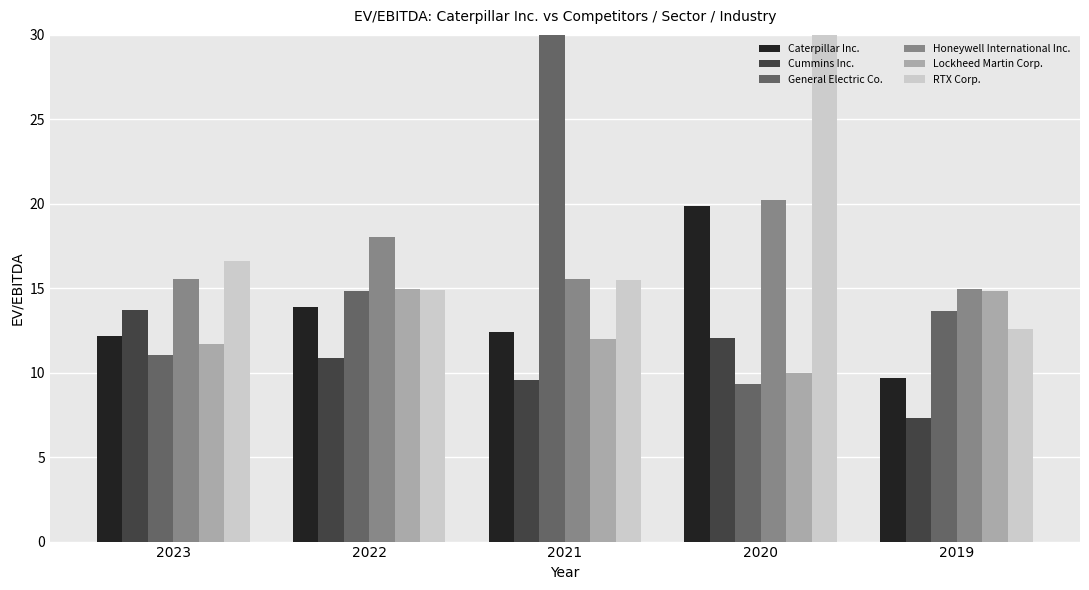

Reading left to right, list all the values displayed in this chart.

Caterpillar Inc.: 12.2	13.9	12.4	19.9	9.7
Cummins Inc.: 13.7	10.9	9.6	12.0	7.3
General Electric Co.: 11.1	14.8	95.6	9.3	13.7
Honeywell International Inc.: 15.6	18.0	15.6	20.2	14.9
Lockheed Martin Corp.: 11.7	15.0	12.0	10.0	14.9
RTX Corp.: 16.6	14.9	15.5	41.7	12.6